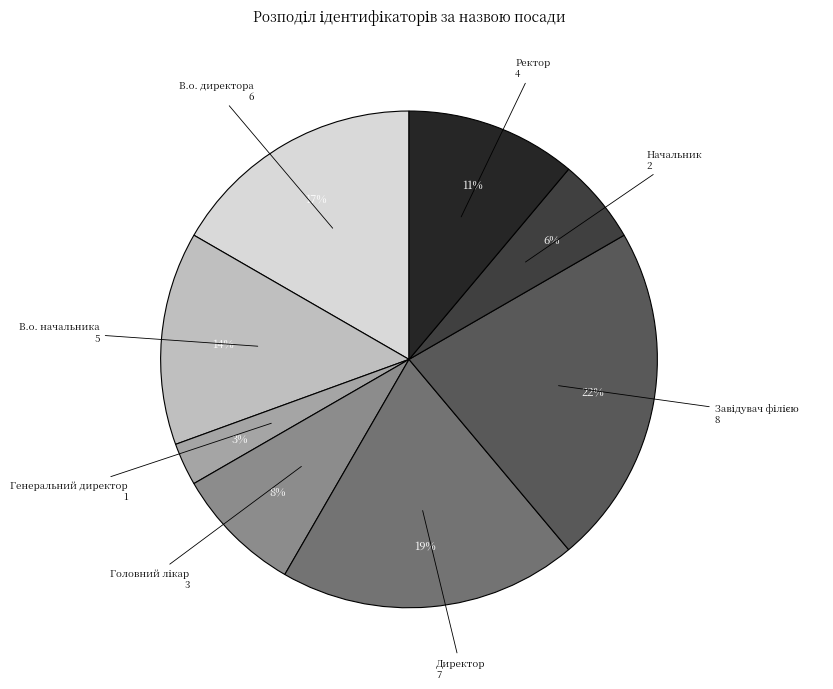

Which has a higher value, Начальник or В.о. начальника?

В.о. начальника